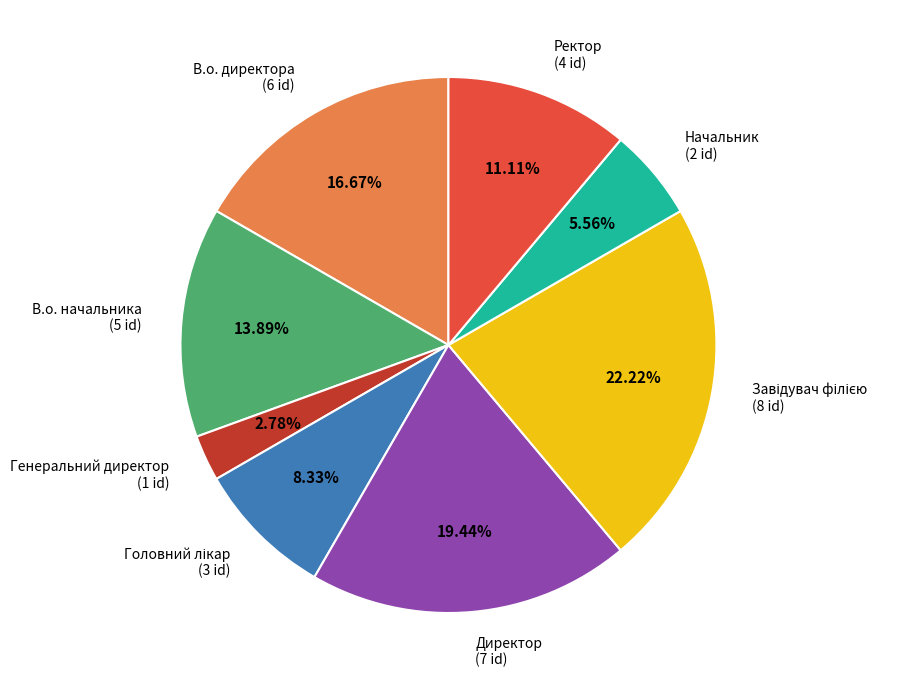

To the nearest percent, what is the average slice percentage?

12%